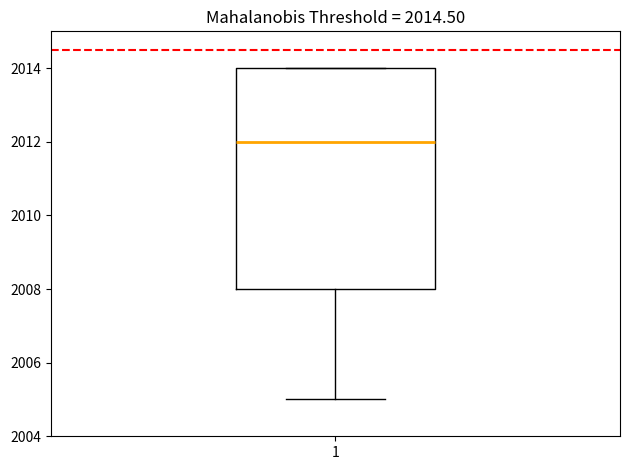

Where does the median line of the box at x = 1 sit on the y-axis? The values are not printed on the chart, so give them approximately, as read against the axis.

2012